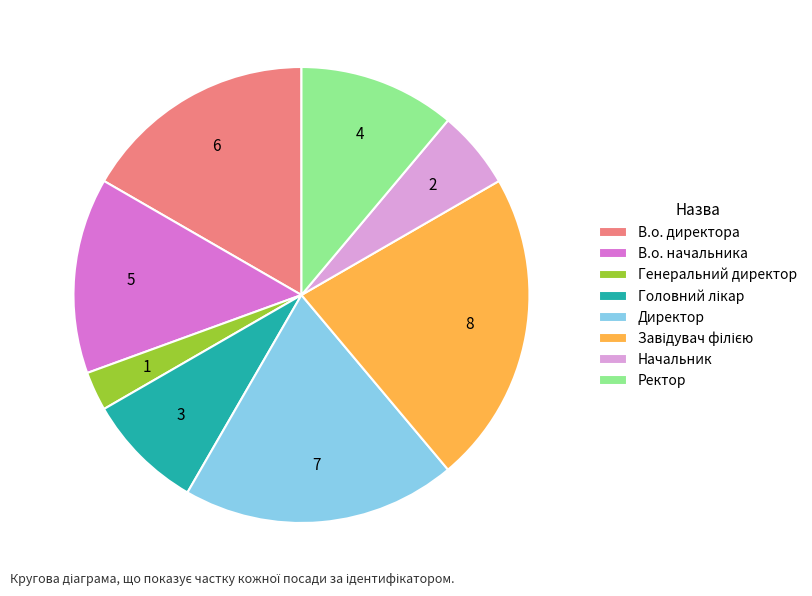

Do Начальник and В.о. начальника together represent more than half of the pie?

No